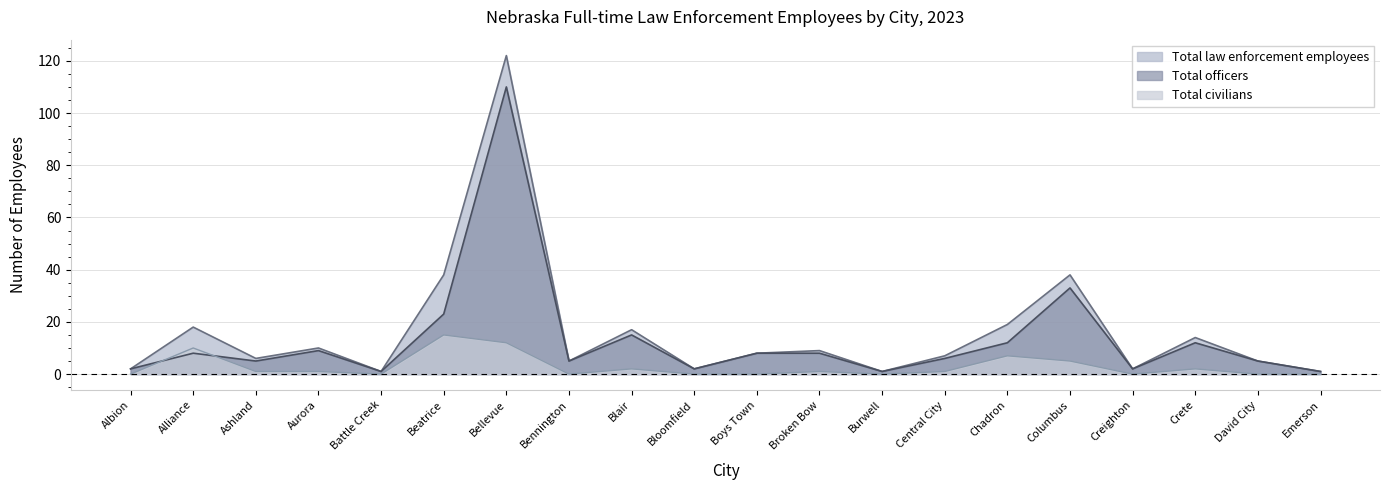

What are all the series names shown in the legend?

Total law enforcement employees, Total officers, Total civilians